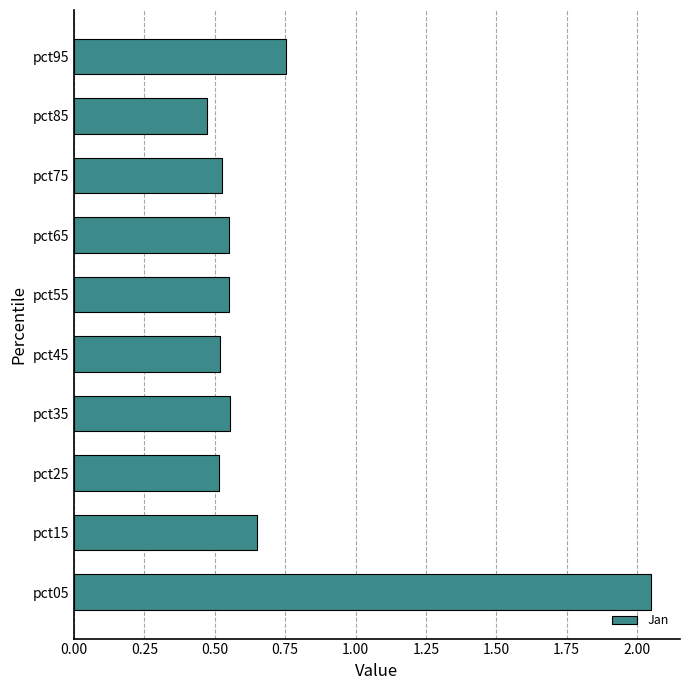

The value at pct55 is 0.5. True or false?

True